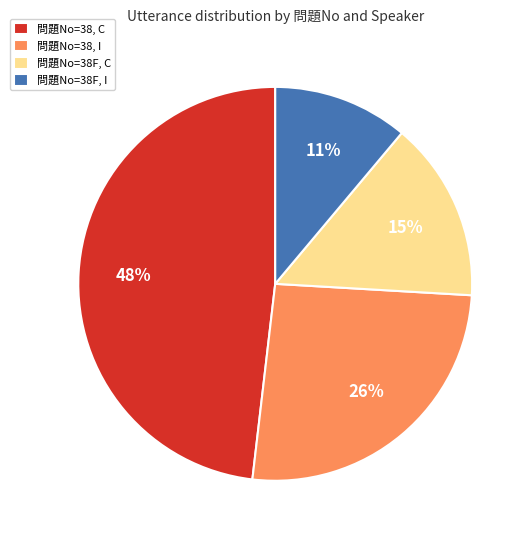

Is there a majority slice in this chart?

No